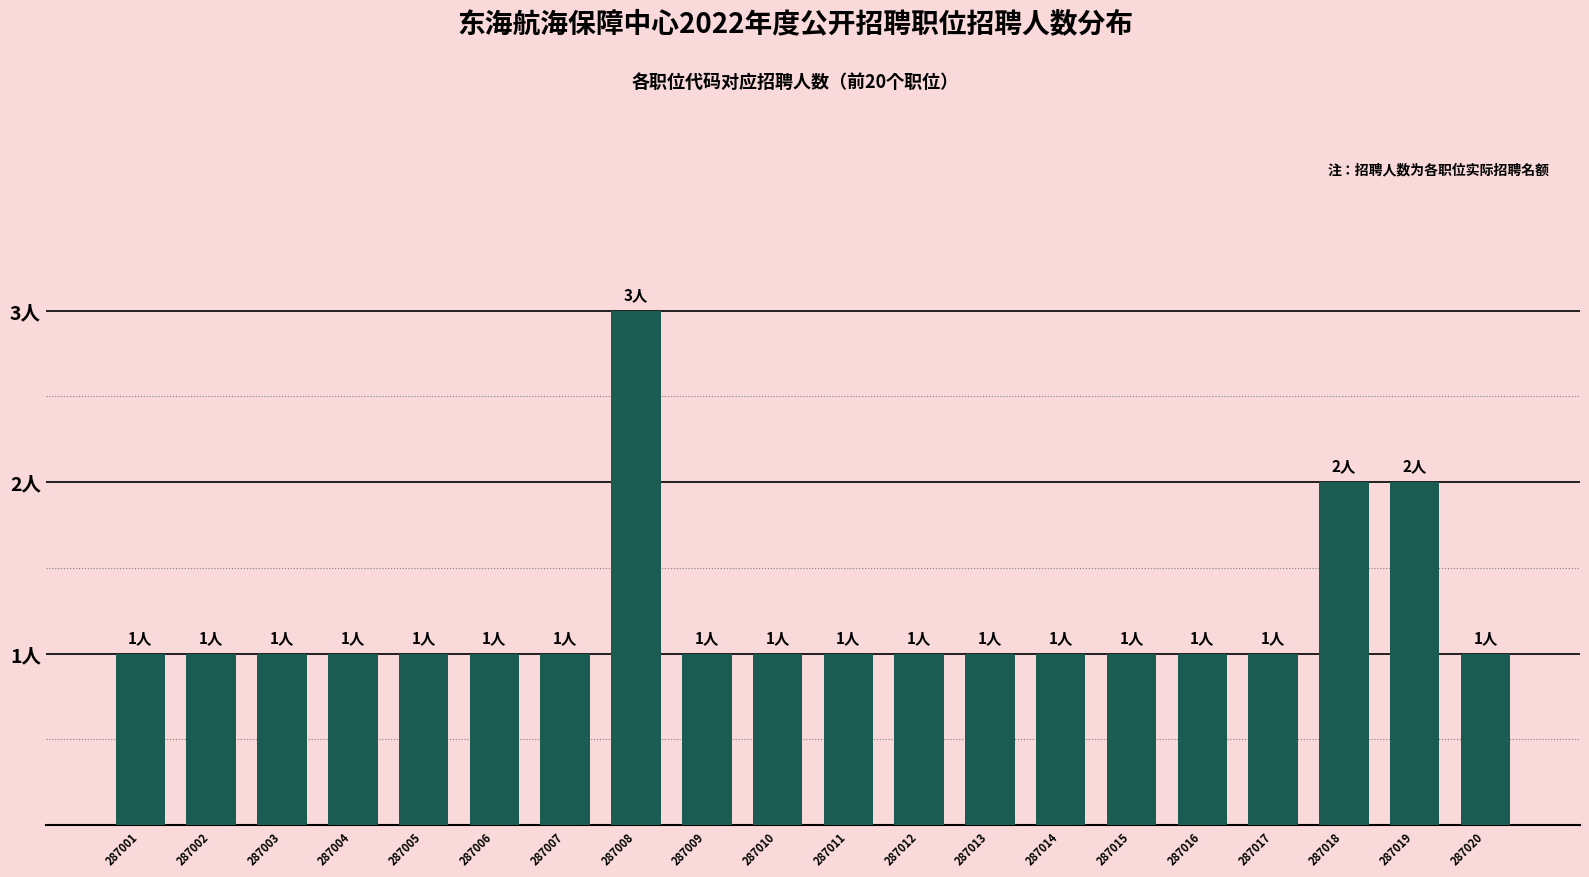

Are the bars horizontal?

No